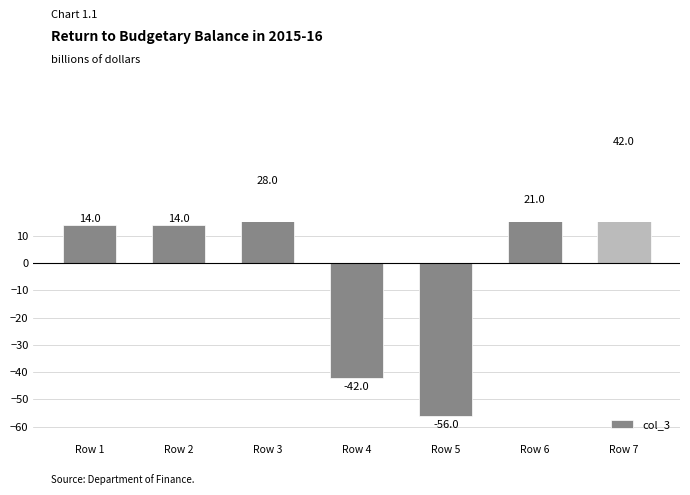

What is the greatest value displayed?

42